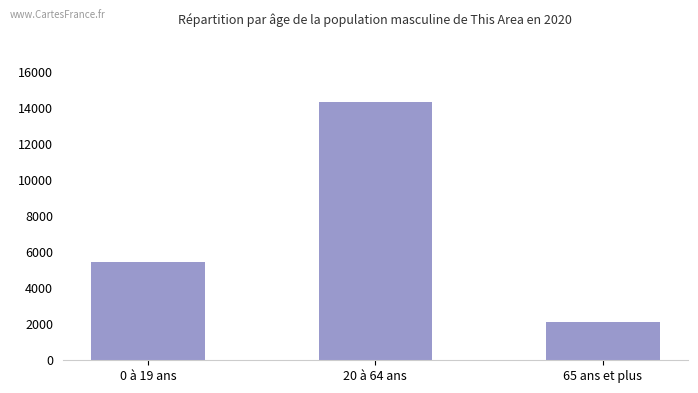

Does the chart contain stacked bars?

No